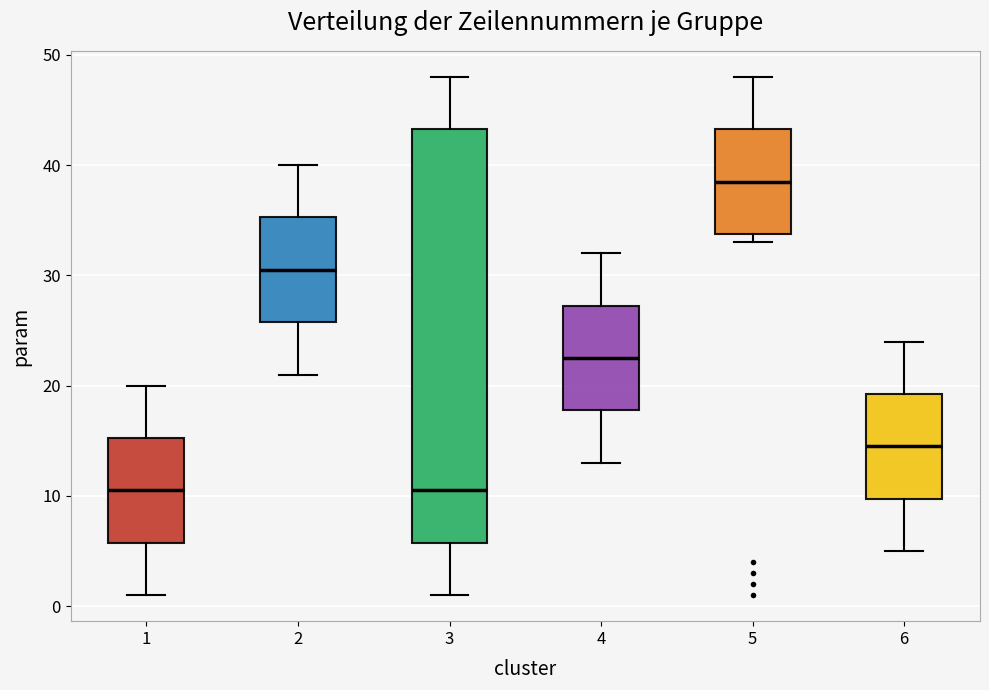

Where does the lower whisker of the box at x = 4 end on the y-axis? The values are not printed on the chart, so give them approximately, as read against the axis.

13